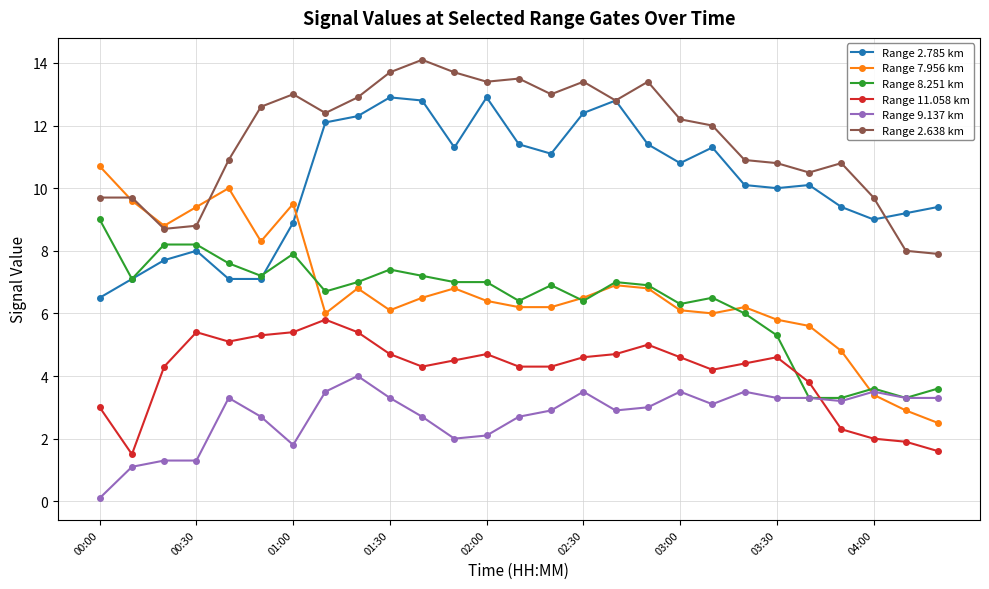

How many lines are shown in the chart?

6